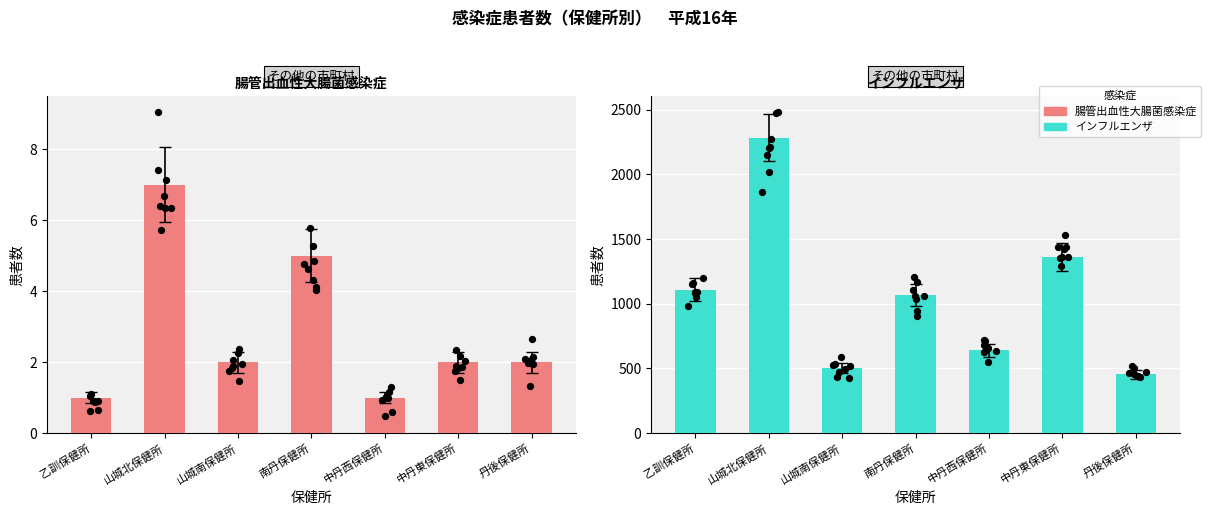

Which series has the largest total across all categories?

インフルエンザ